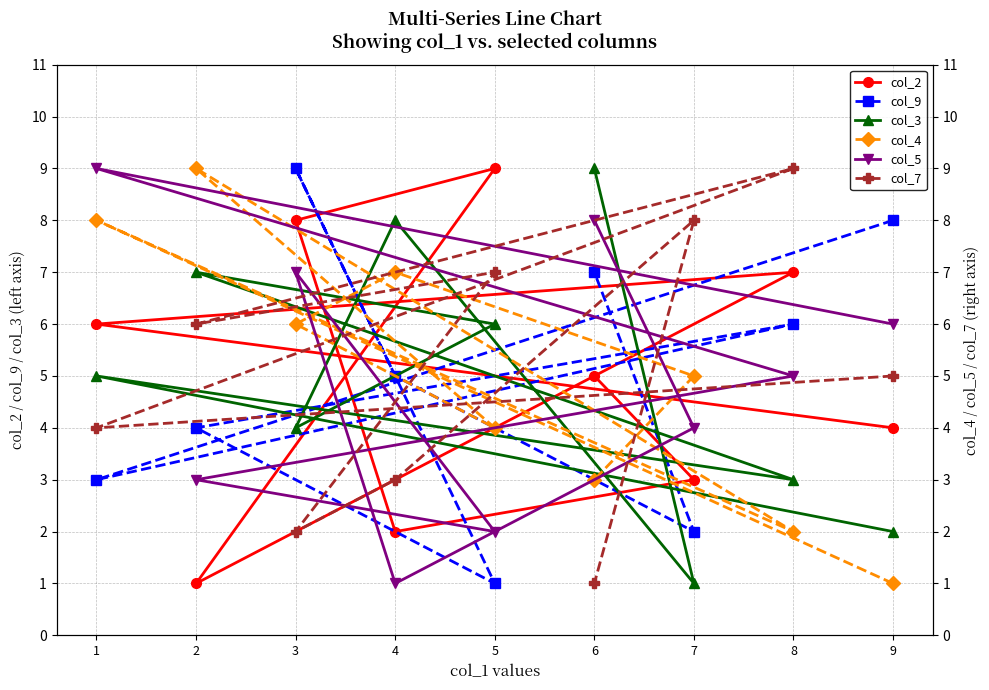

How many data points does each series have?

9